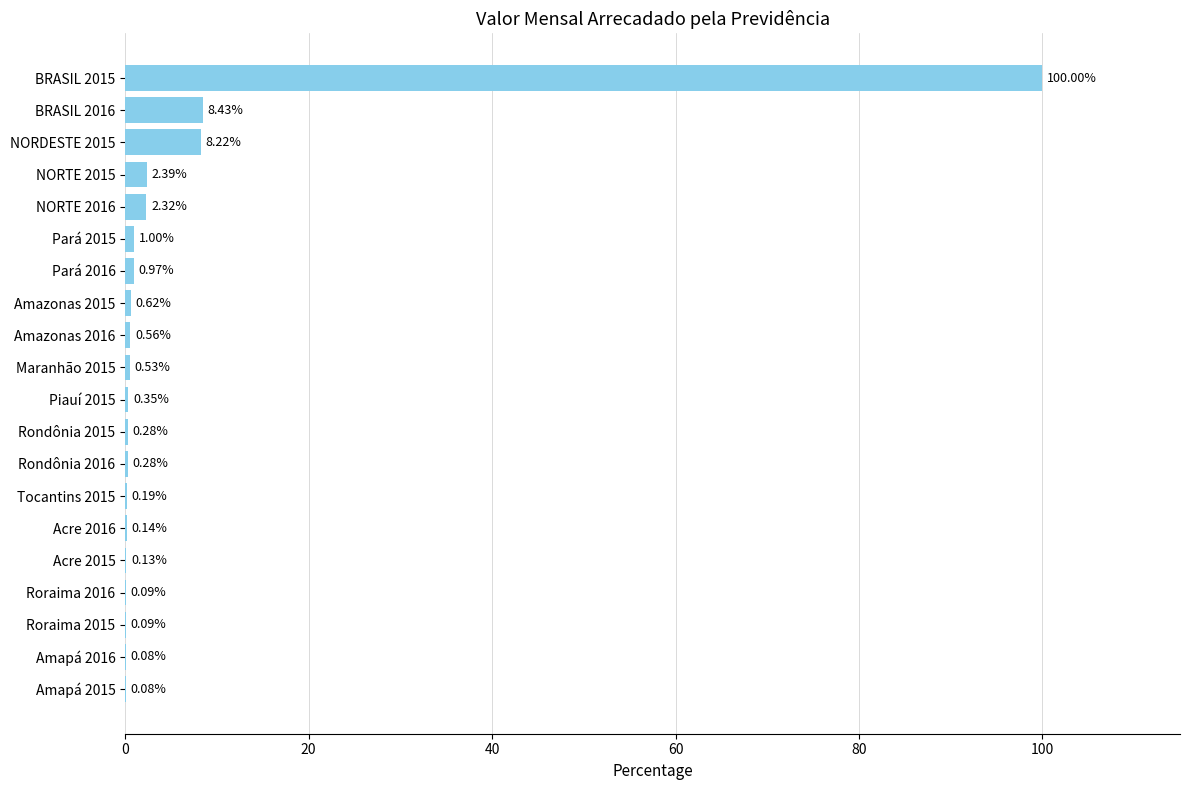

What is the sum of all values?

126.8